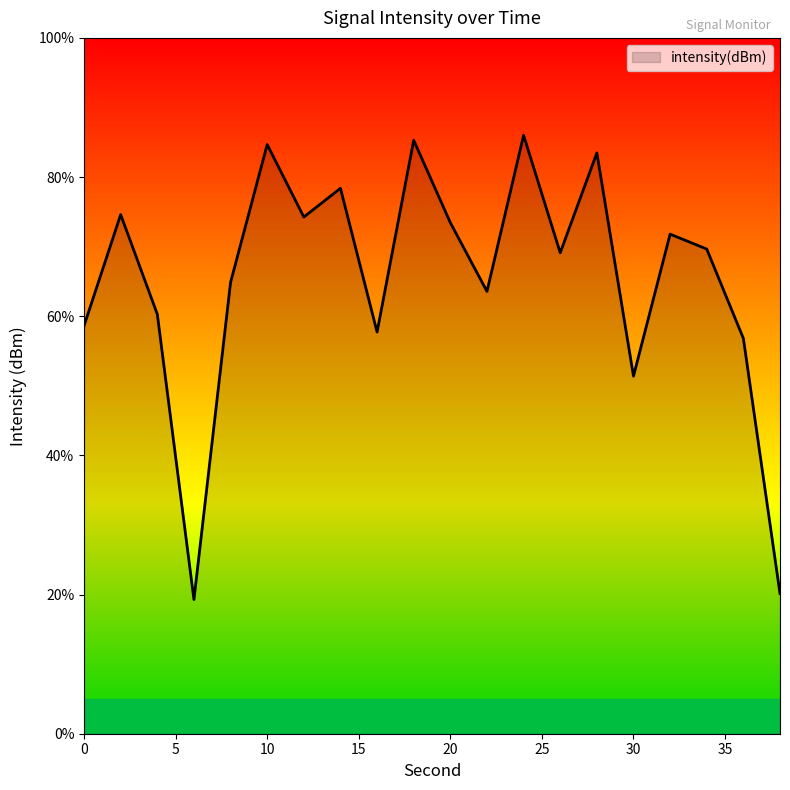

What is the smallest value displayed?

19.3